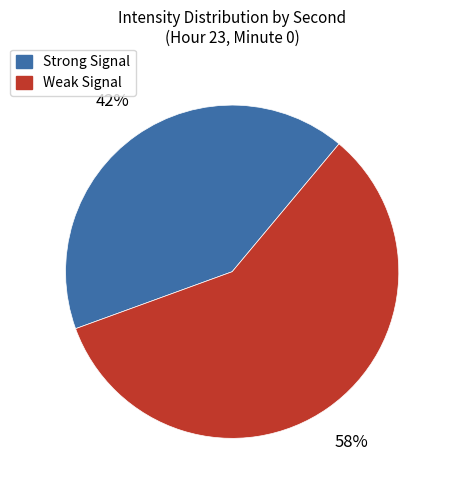

What percentage is the Strong Signal slice, to the nearest percent?

42%